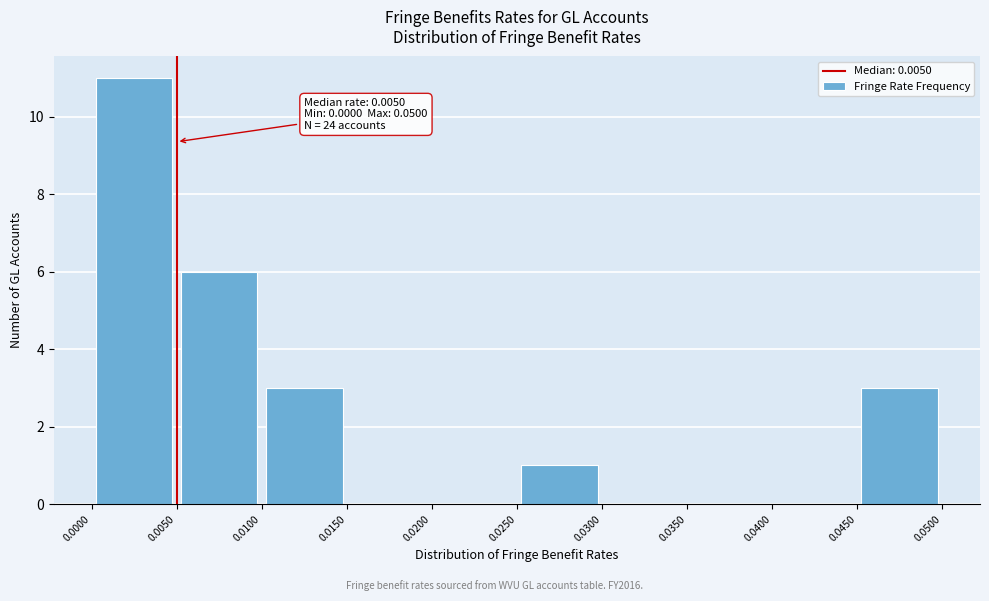

Which range on the x-axis has the tallest bar?

0.0000 to 0.0050